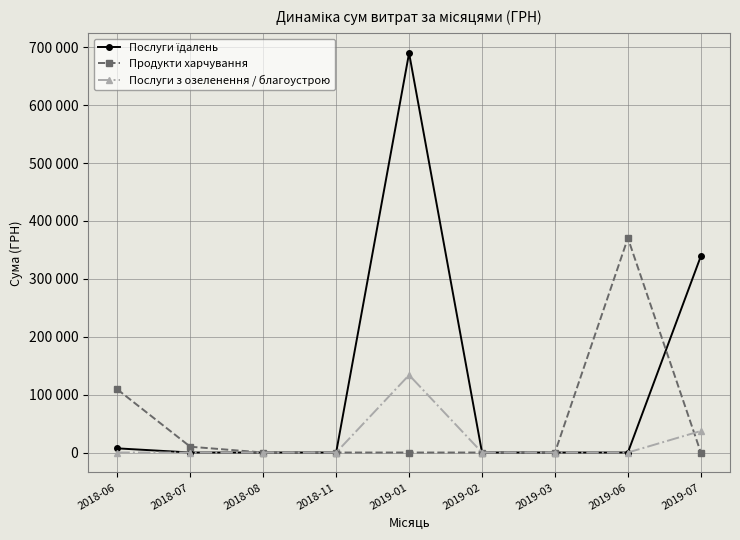

The value of Продукти харчування at 2019-02 is 0.0. True or false?

True